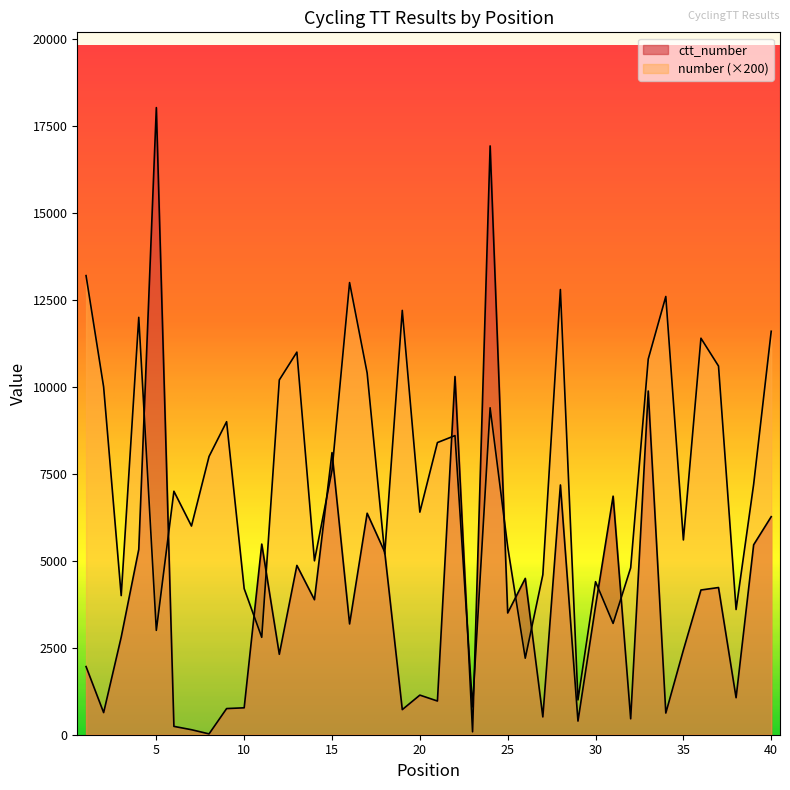

Rank the categories by number value from lowest to highest.

23, 29, 26, 11, 5, 31, 38, 3, 10, 30, 27, 32, 14, 18, 25, 35, 7, 20, 6, 39, 15, 8, 21, 22, 9, 24, 2, 12, 17, 37, 33, 13, 36, 40, 4, 19, 34, 28, 16, 1